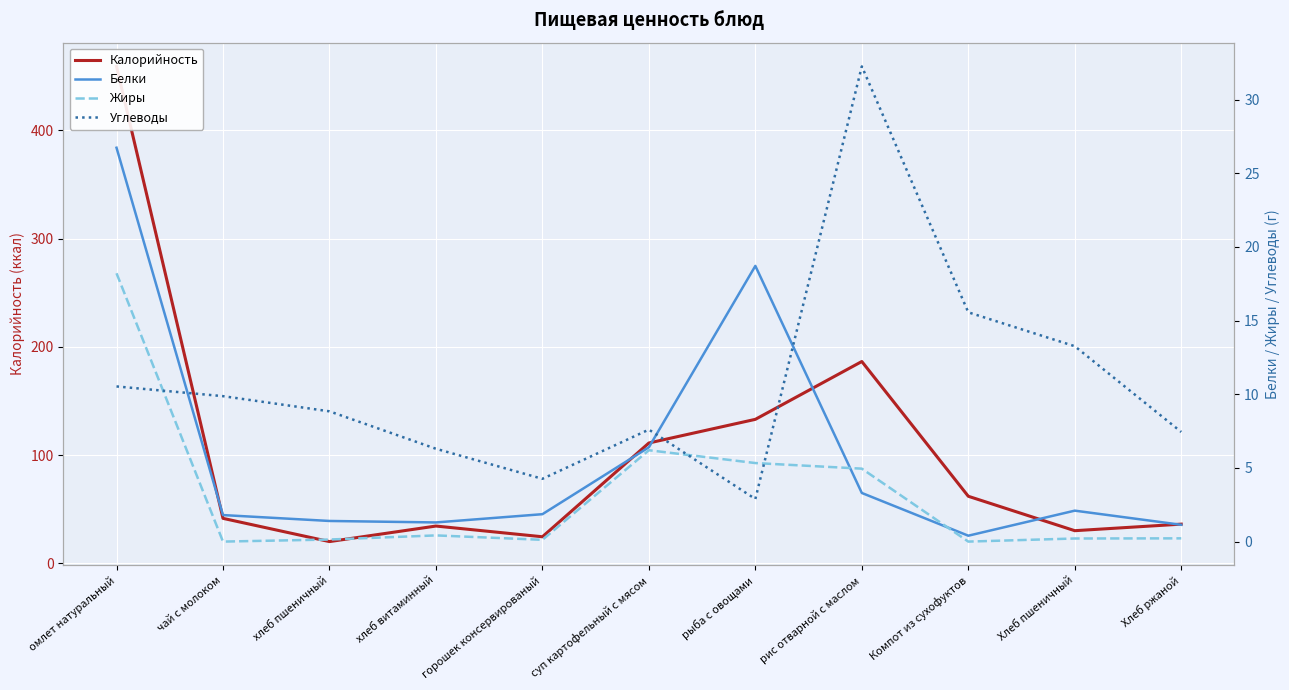

True or false: Белки has a value of 6.4 at суп картофельный с мясом.

True